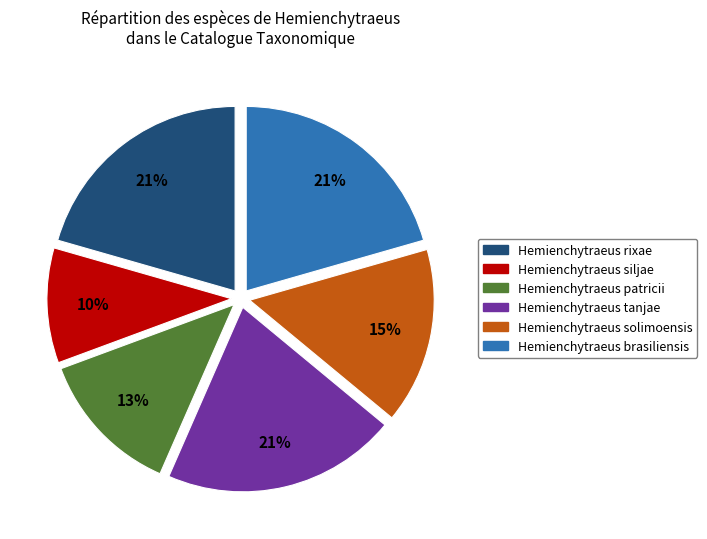

How many slices are in this pie chart?

6